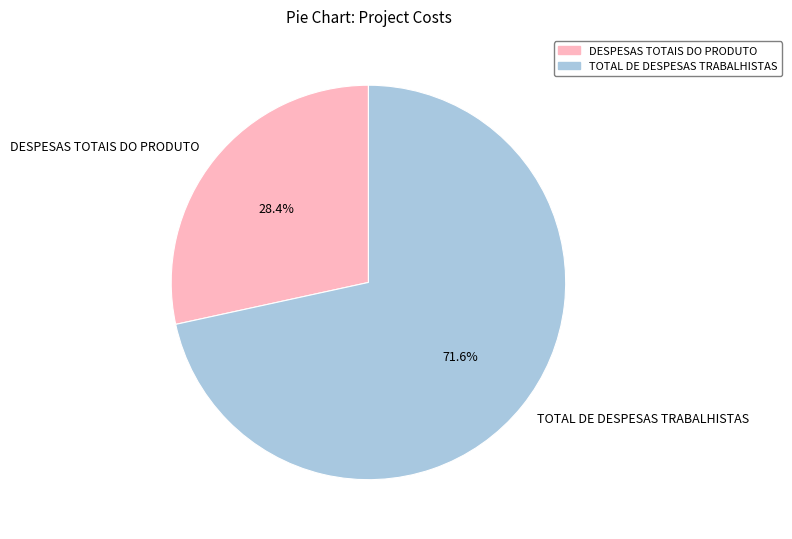

Which category has the biggest portion of the pie?

TOTAL DE DESPESAS TRABALHISTAS